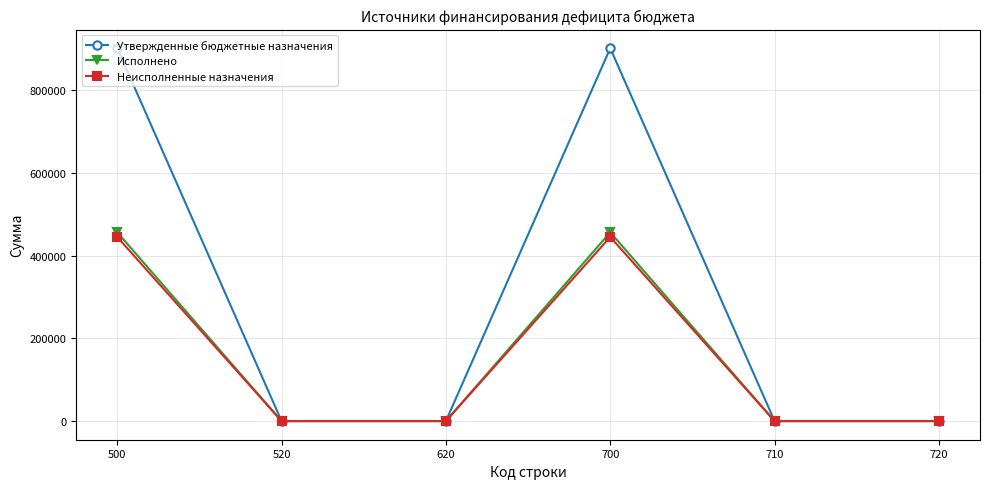

How many lines are shown in the chart?

3